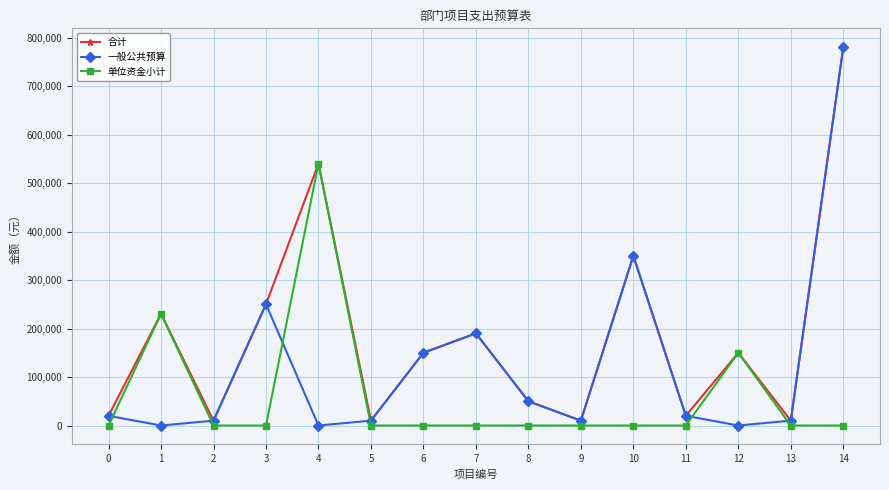

True or false: 一般公共预算 and 单位资金小计 intersect in this chart.

True